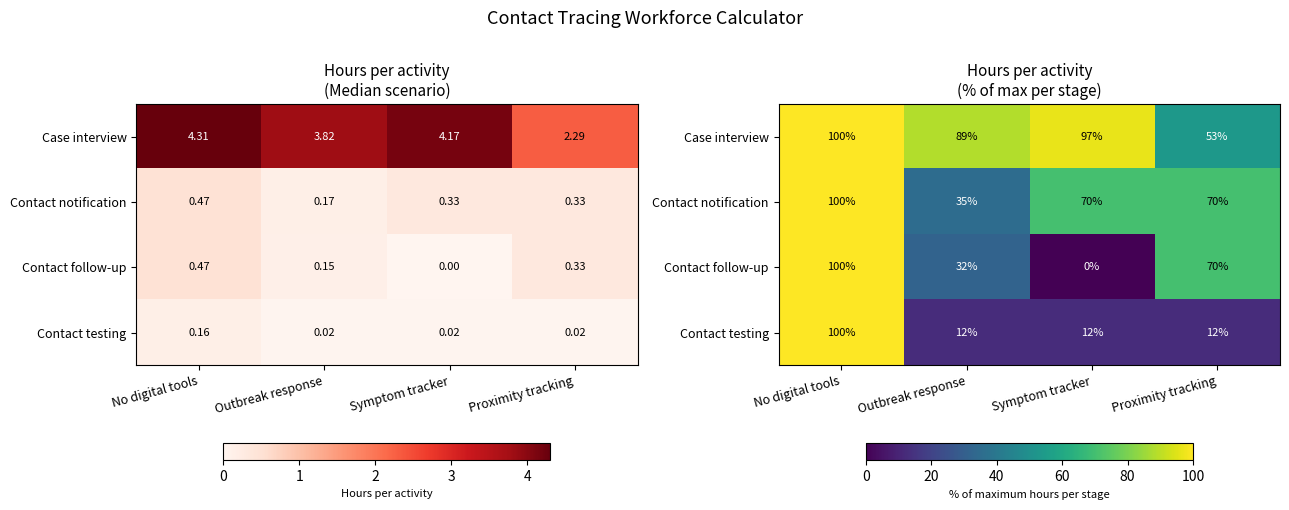

List the series in order of their overall mean, highest first.

Case interview, Contact notification, Contact follow-up, Contact testing